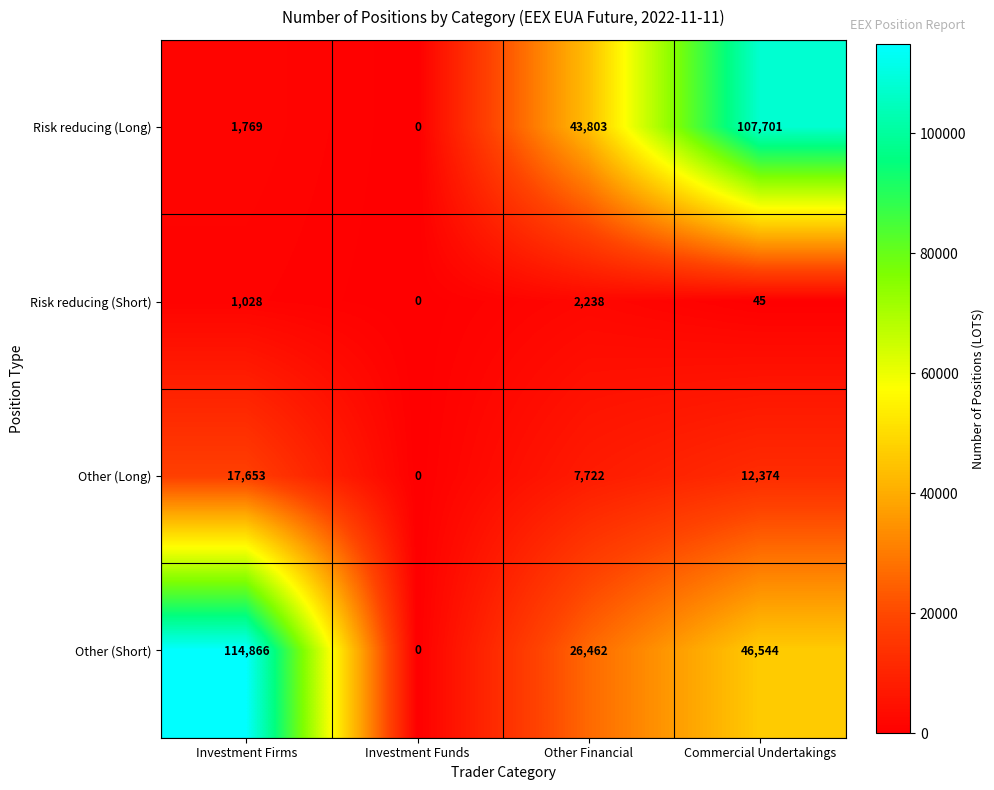

Between Investment Funds and Commercial Undertakings, which series saw the biggest shift?

Risk reducing (Long)